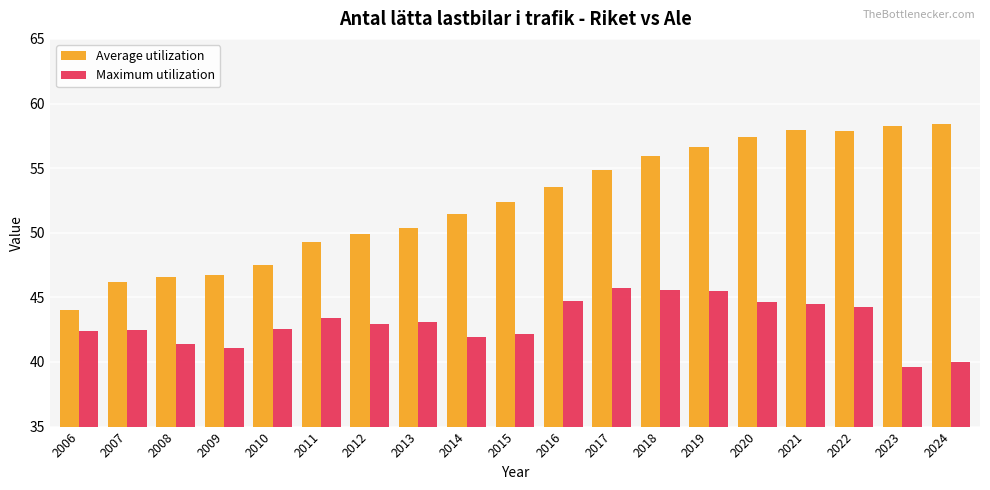

The Average utilization series shows 24.7 at 2023. True or false?

False